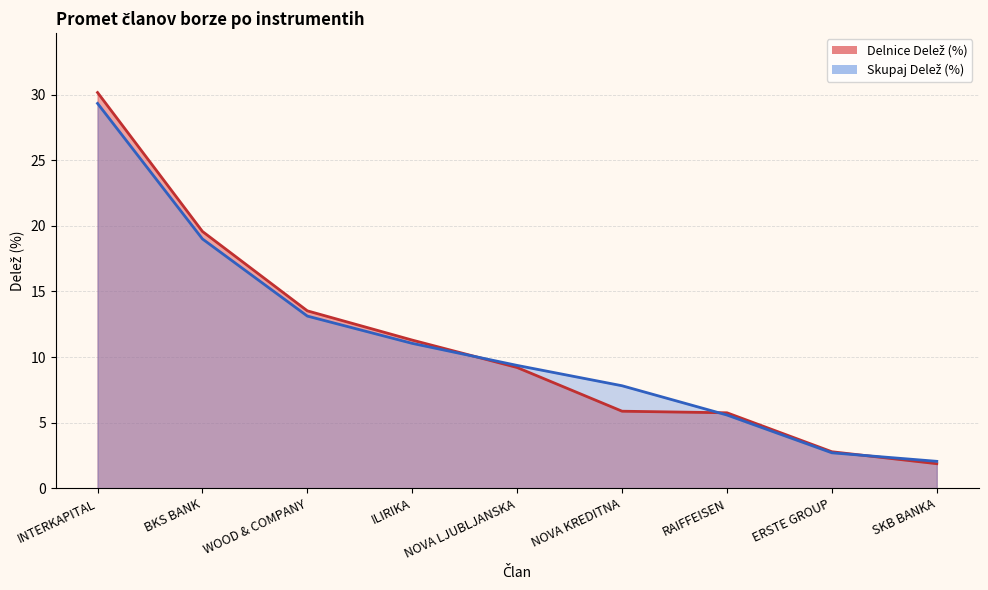

What position from the right is BKS BANK?

8